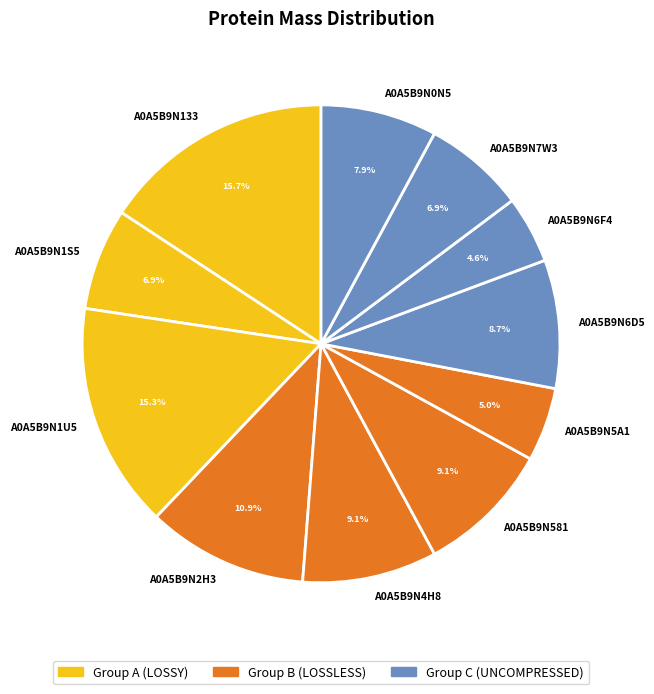

To the nearest percent, what percentage of the pie is A0A5B9N2H3?

11%